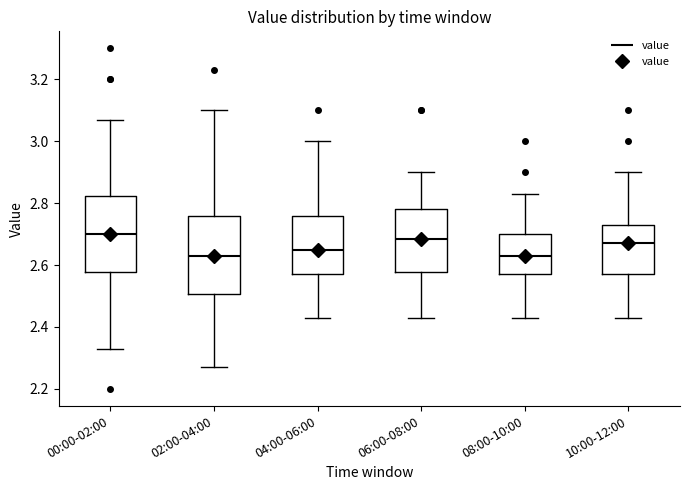

Reading left to right, transcribe this box plot: for each box, give where its median line is, the range the box spans, and where its two whiskers end, as read against the y-axis. The values are not printed on the chart, so give them approximately, as read against the axis.

00:00-02:00: median 2.70, box 2.58 to 2.82, whiskers 2.34 to 3.08
02:00-04:00: median 2.64, box 2.50 to 2.76, whiskers 2.28 to 3.10
04:00-06:00: median 2.66, box 2.58 to 2.76, whiskers 2.44 to 3.00
06:00-08:00: median 2.68, box 2.58 to 2.78, whiskers 2.44 to 2.90
08:00-10:00: median 2.64, box 2.58 to 2.70, whiskers 2.44 to 2.84
10:00-12:00: median 2.68, box 2.58 to 2.74, whiskers 2.44 to 2.90